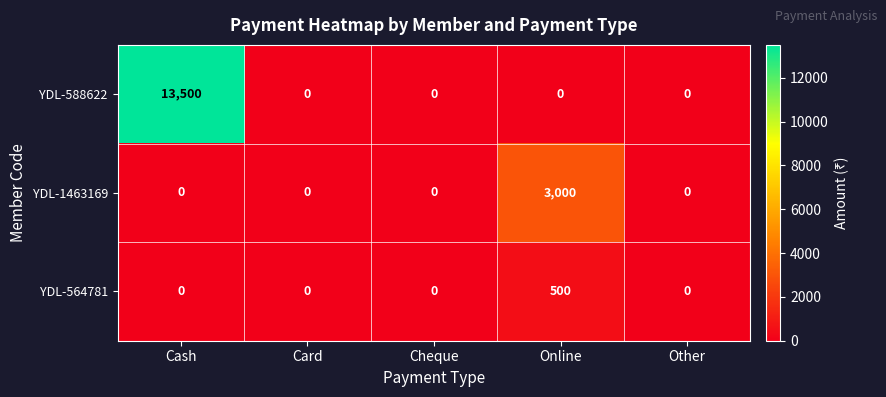

Reading left to right, transcribe all the data shown in this chart.

YDL-588622: 13500	0	0	0	0
YDL-1463169: 0	0	0	3000	0
YDL-564781: 0	0	0	500	0